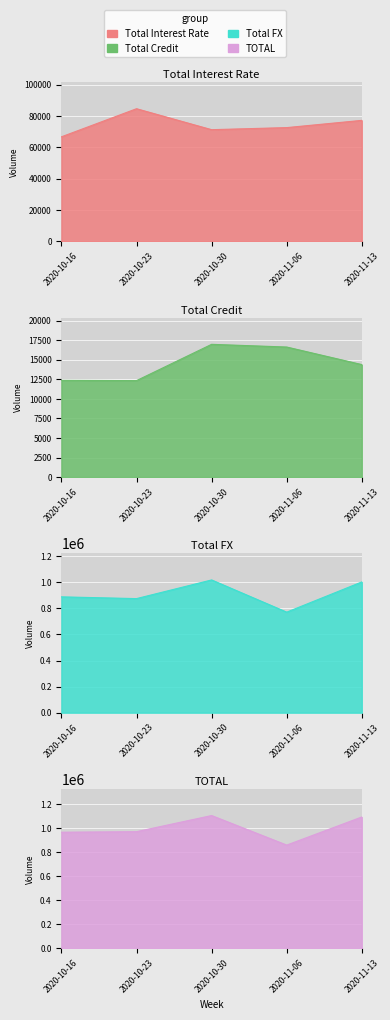

How many values in the Total Interest Rate series are below 72614?

2